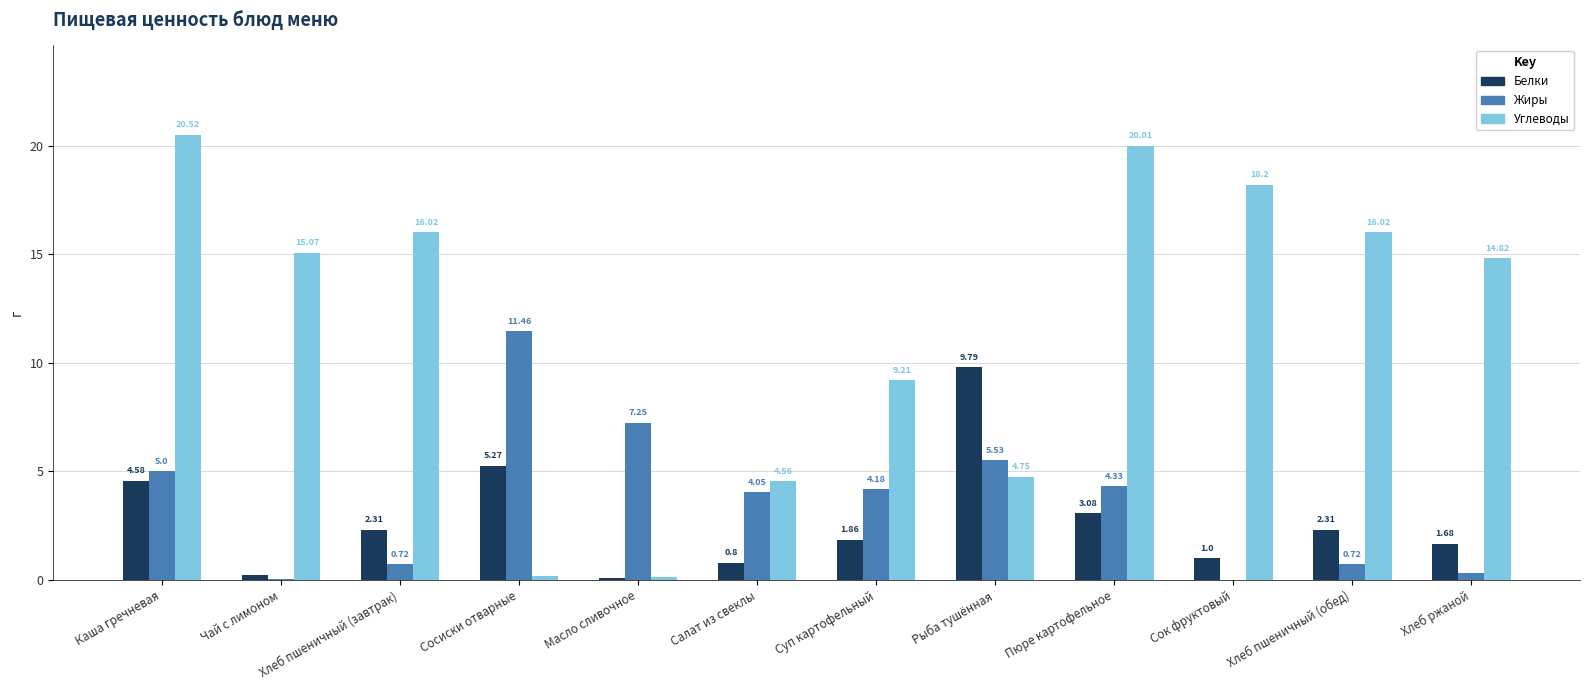

Is the value of Жиры at Сок фруктовый greater than the value of Углеводы at Салат из свеклы?

No